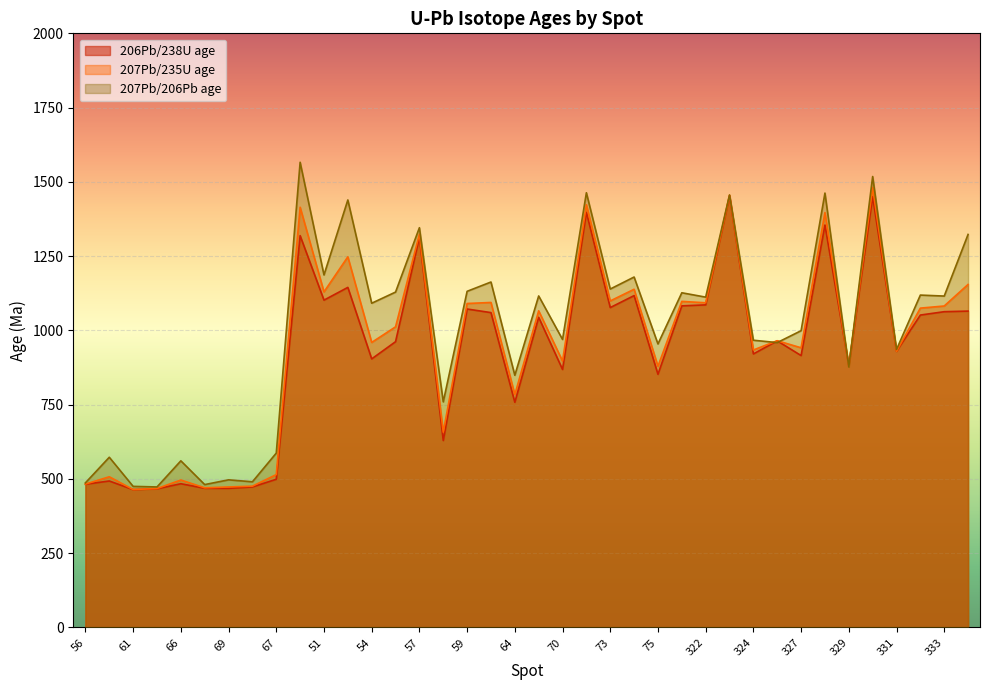

What are all the series names shown in the legend?

206Pb/238U age, 207Pb/235U age, 207Pb/206Pb age